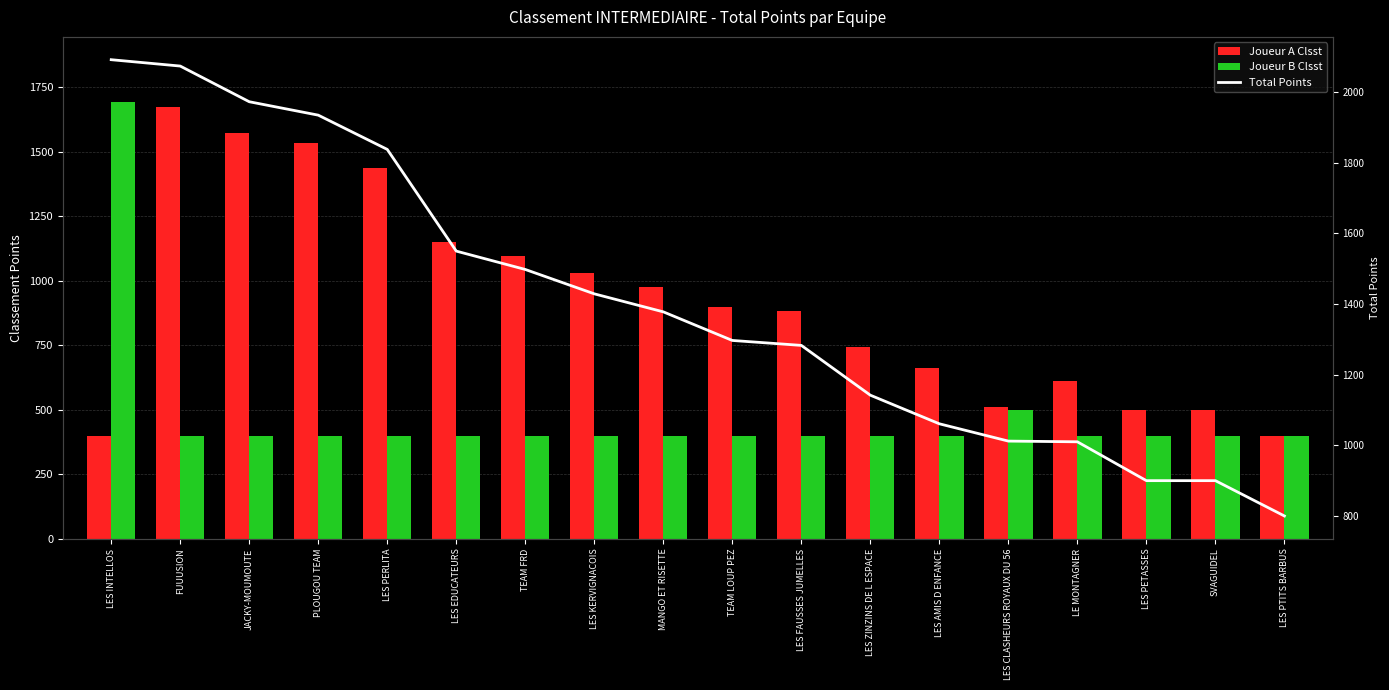

At which category is the sum across all series the highest?

LES INTELLOS